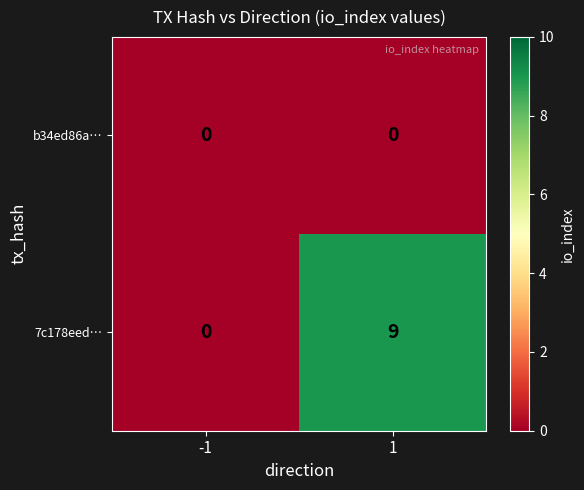

Reading left to right, transcribe all the data shown in this chart.

b34ed86a…: 0	0
7c178eed…: 0	9